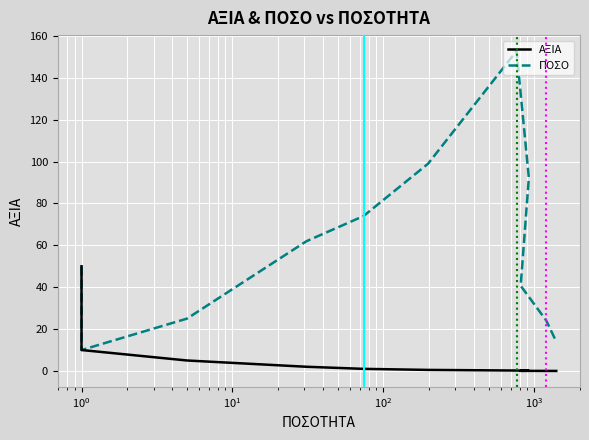

Rank the series by their average value, from highest to lowest.

ΠΟΣΟ, ΑΞΙΑ